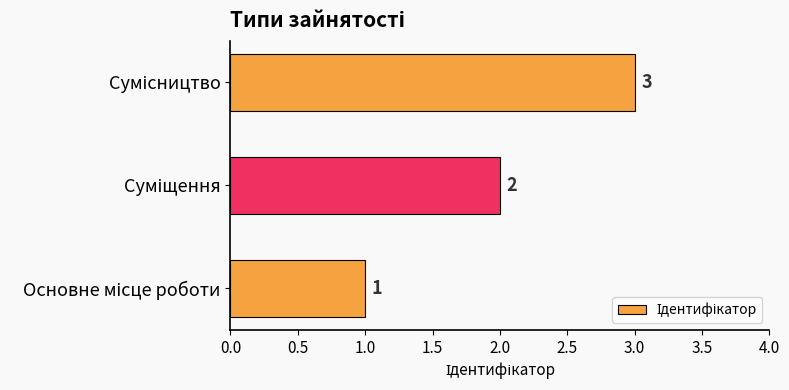

What is the sum of all values?

6